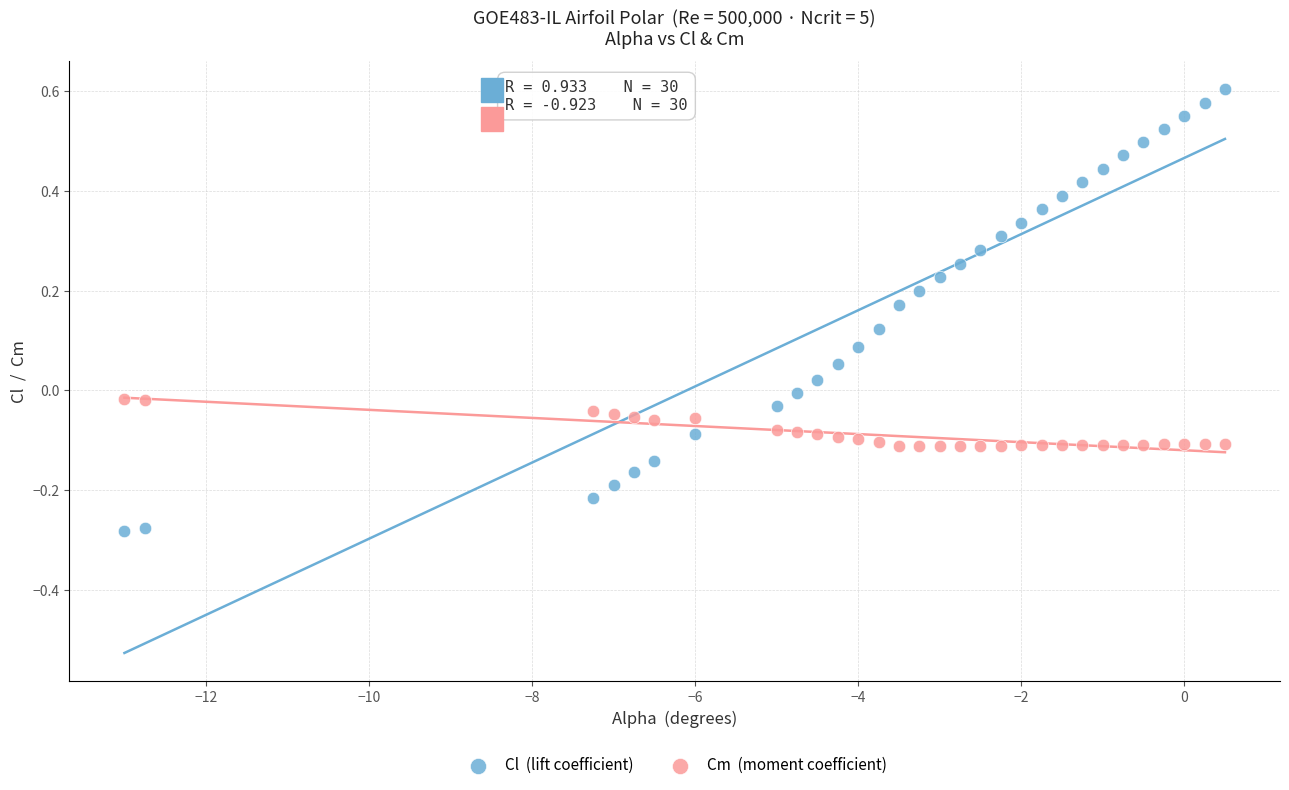

Across all data points, what is the range of Y values (max minus min)?

0.9